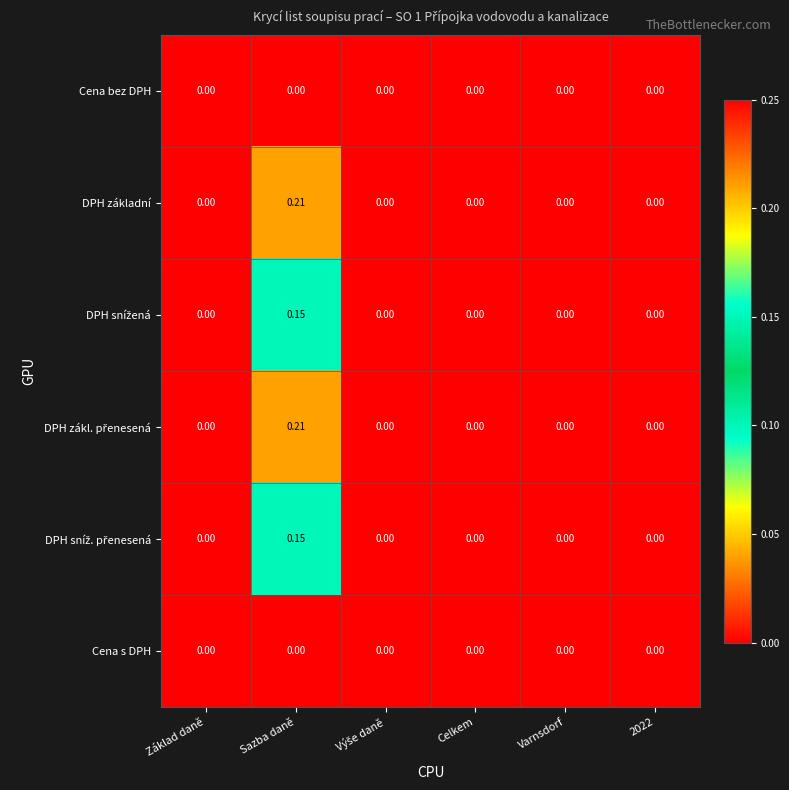

Which category has the highest value in the DPH základní series?

Sazba daně